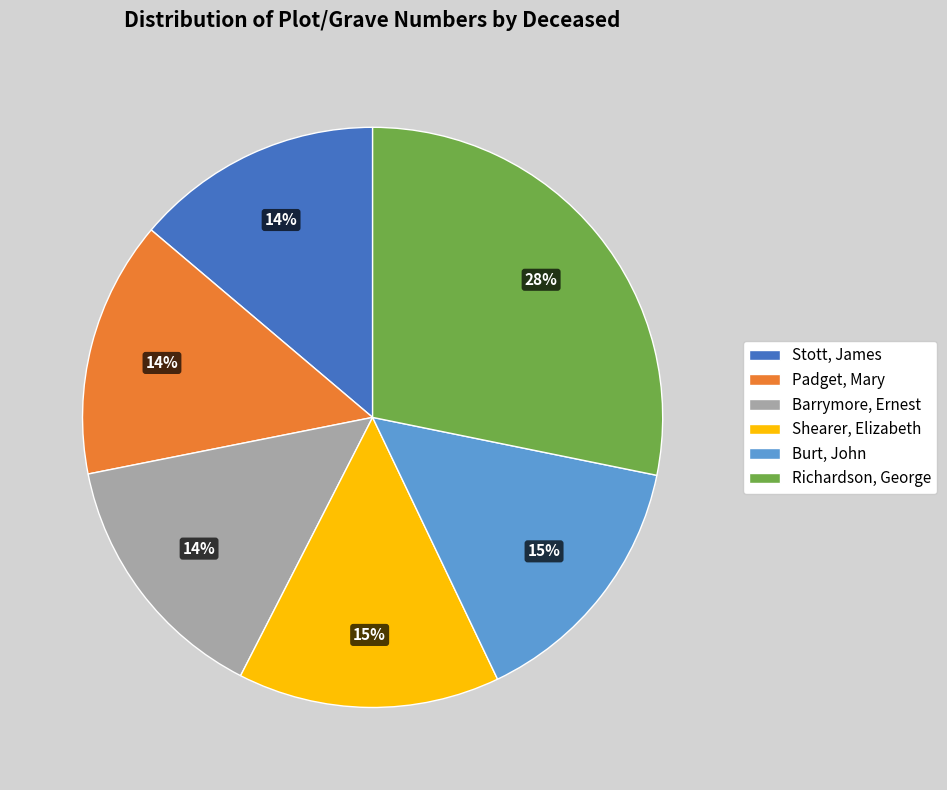

Which slice is the largest?

Richardson, George